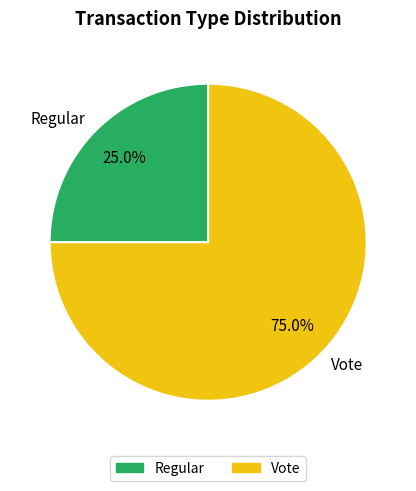

What is the total percentage of Vote and Regular?

100.0%